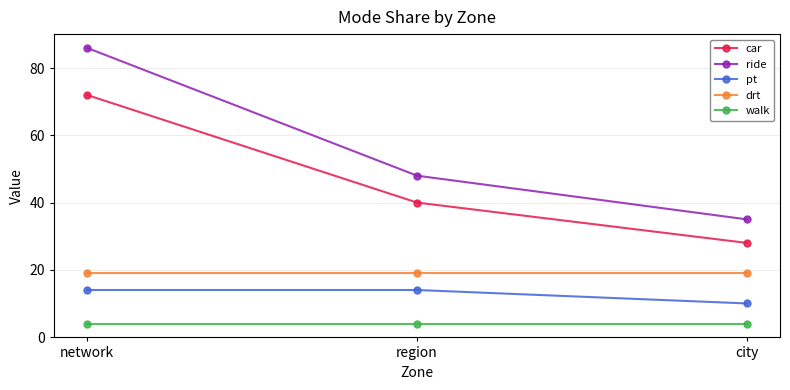

True or false: drt has a value of 27 at city.

False